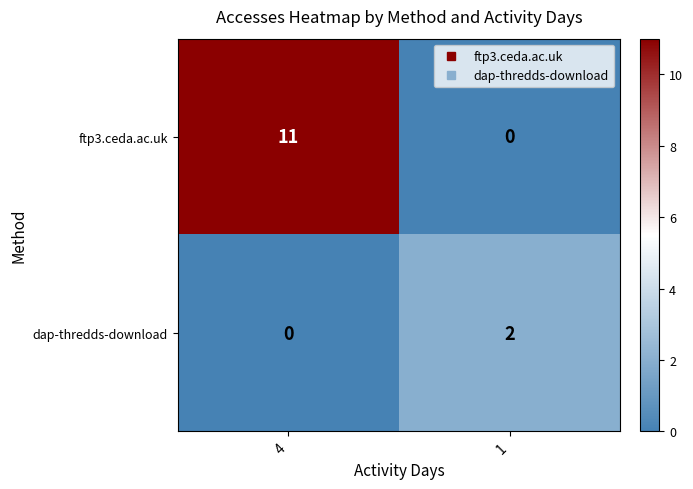

Where is dap-thredds-download nearest to the value 1?

4